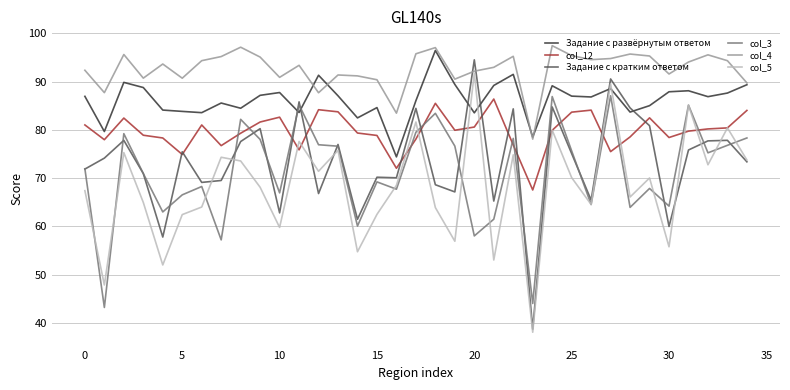

How many lines are shown in the chart?

6